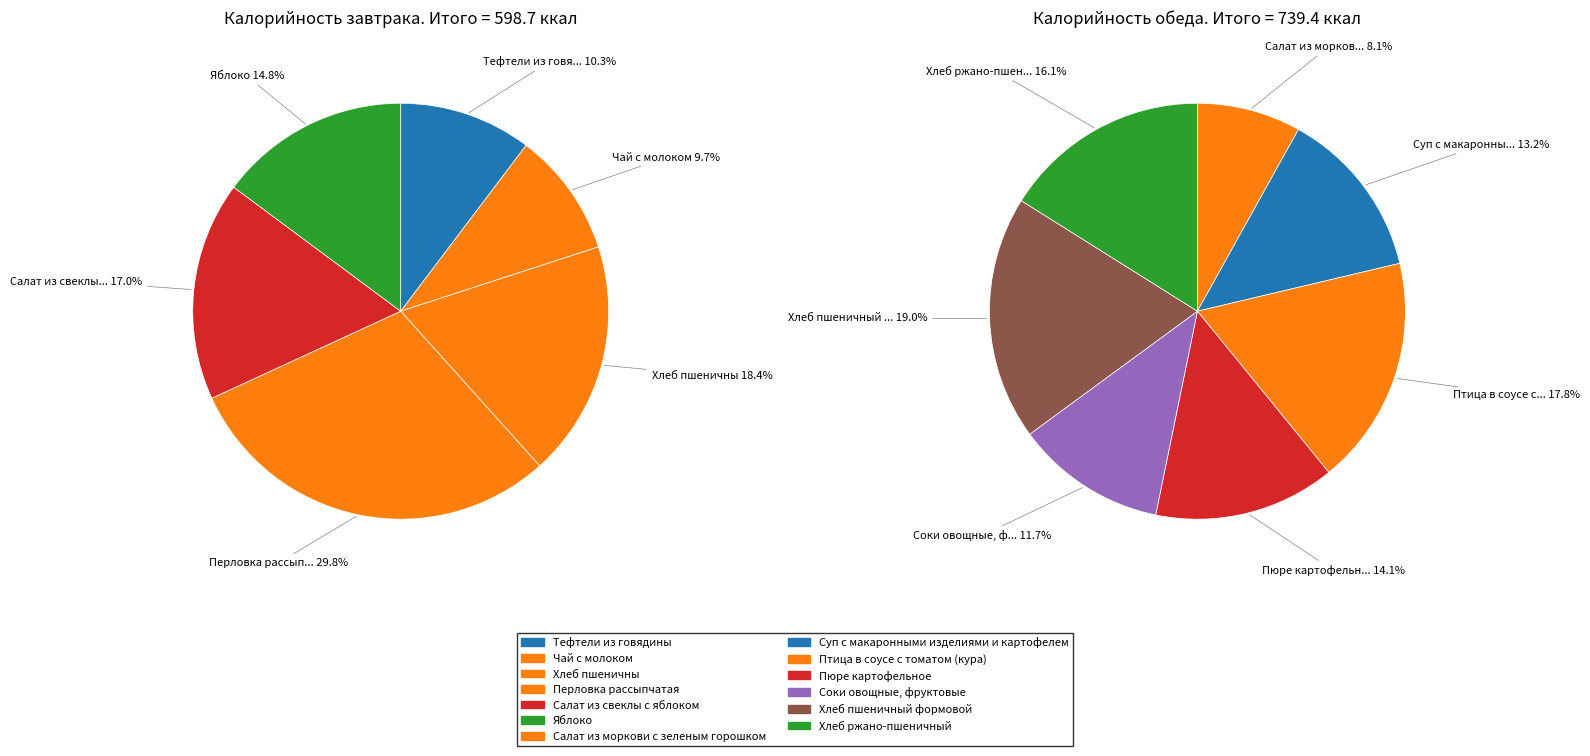

Is it true that Салат из свеклы с яблоком is 1% of the pie?

False